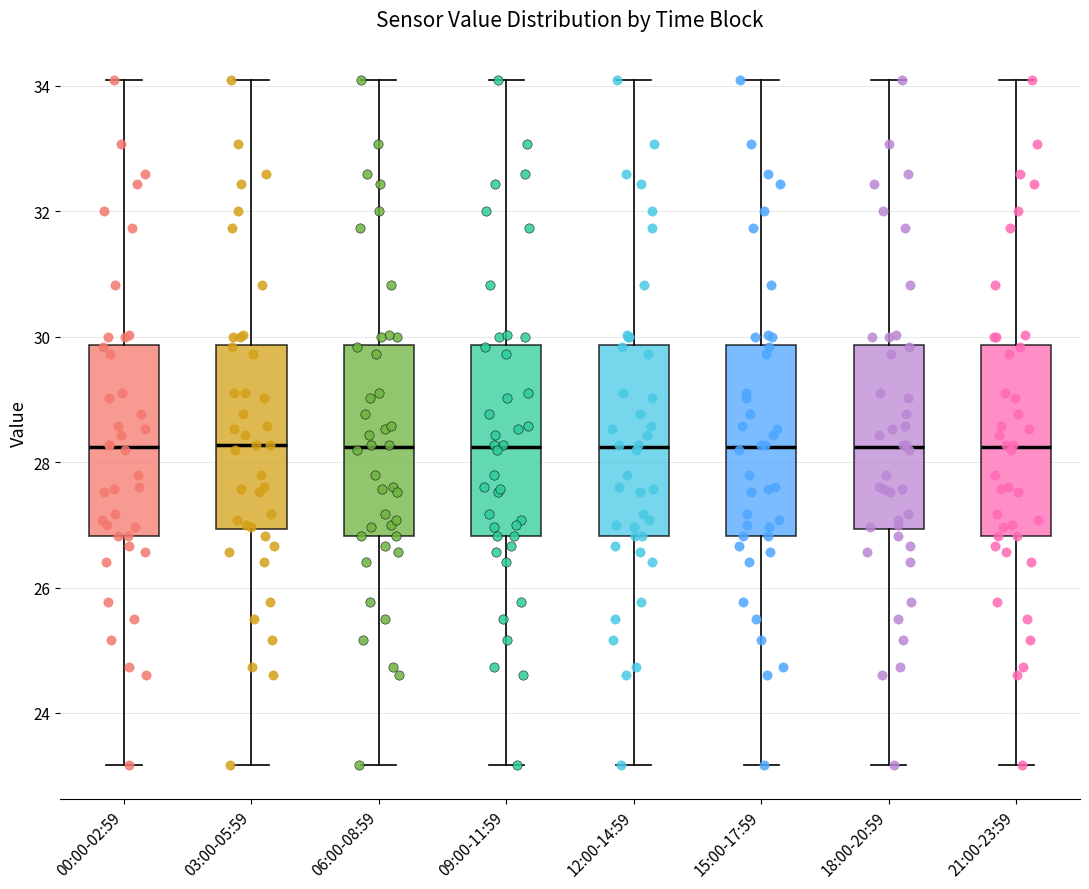

Reading left to right, transcribe this box plot: for each box, give where its median line is, the range the box spans, and where its two whiskers end, as read against the y-axis. The values are not printed on the chart, so give them approximately, as read against the axis.

00:00-02:59: median 28.2, box 26.8 to 29.8, whiskers 23.2 to 34.2
03:00-05:59: median 28.2, box 27.0 to 29.8, whiskers 23.2 to 34.2
06:00-08:59: median 28.2, box 26.8 to 29.8, whiskers 23.2 to 34.2
09:00-11:59: median 28.2, box 26.8 to 29.8, whiskers 23.2 to 34.2
12:00-14:59: median 28.2, box 26.8 to 29.8, whiskers 23.2 to 34.2
15:00-17:59: median 28.2, box 26.8 to 29.8, whiskers 23.2 to 34.2
18:00-20:59: median 28.2, box 27.0 to 29.8, whiskers 23.2 to 34.2
21:00-23:59: median 28.2, box 26.8 to 29.8, whiskers 23.2 to 34.2